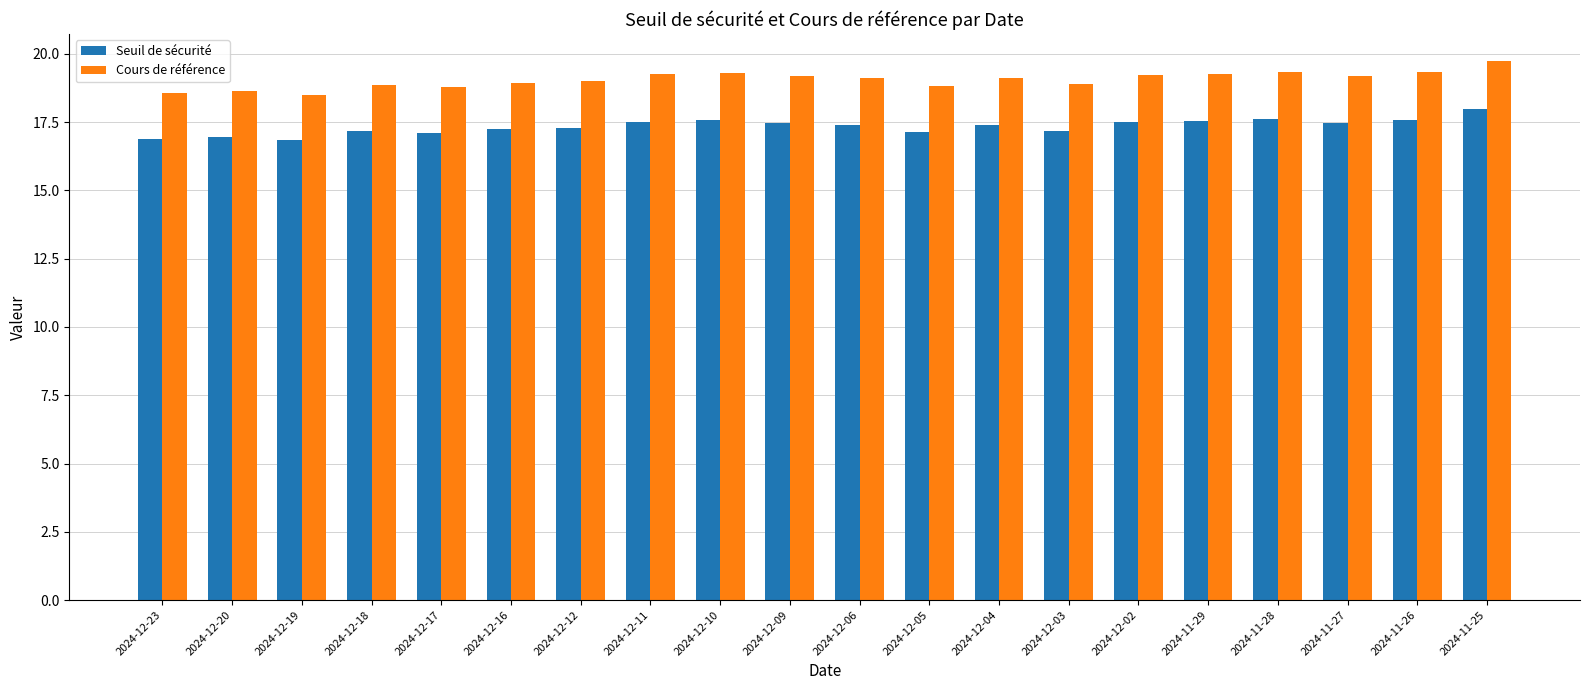

What is the spread (max minus min) of values at 2024-12-11?

1.7